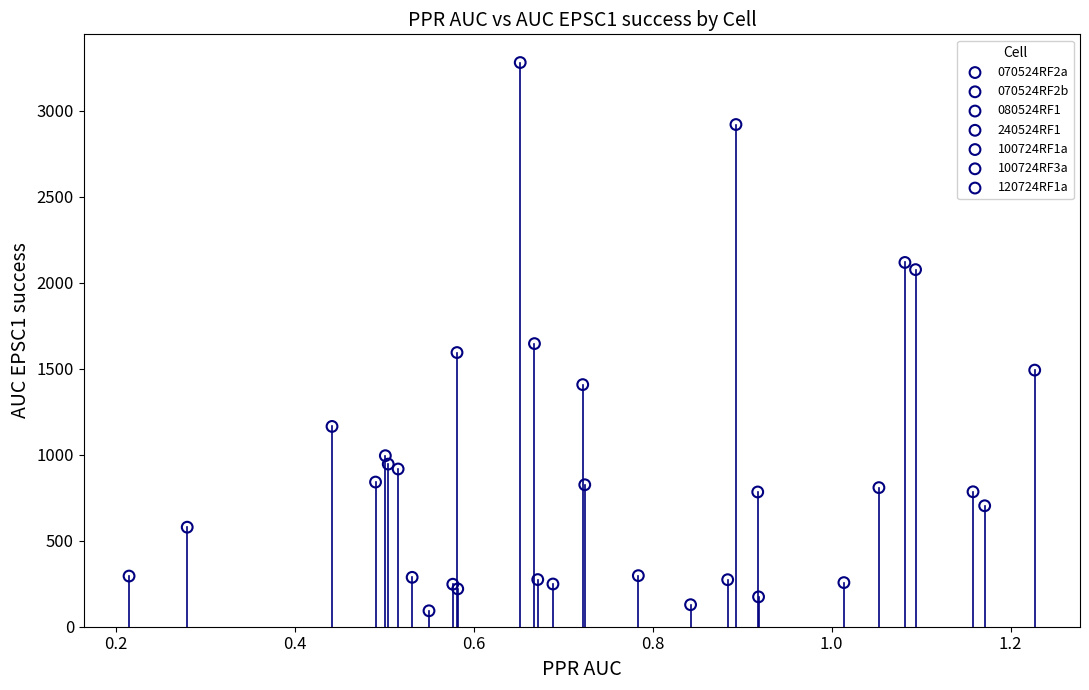

Which series has the largest Y range (max minus min)?

100724RF3a